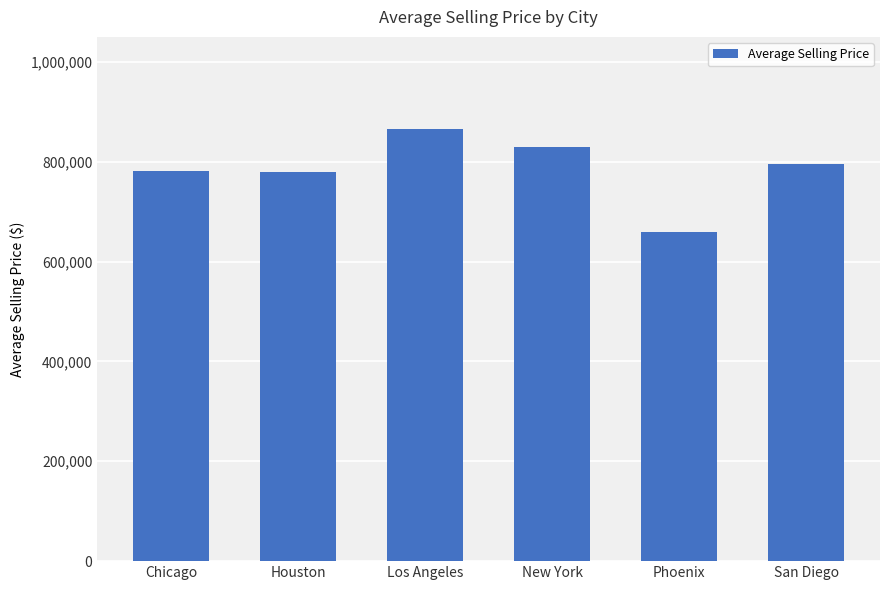

True or false: the data shows 1219684.4 at Houston.

False